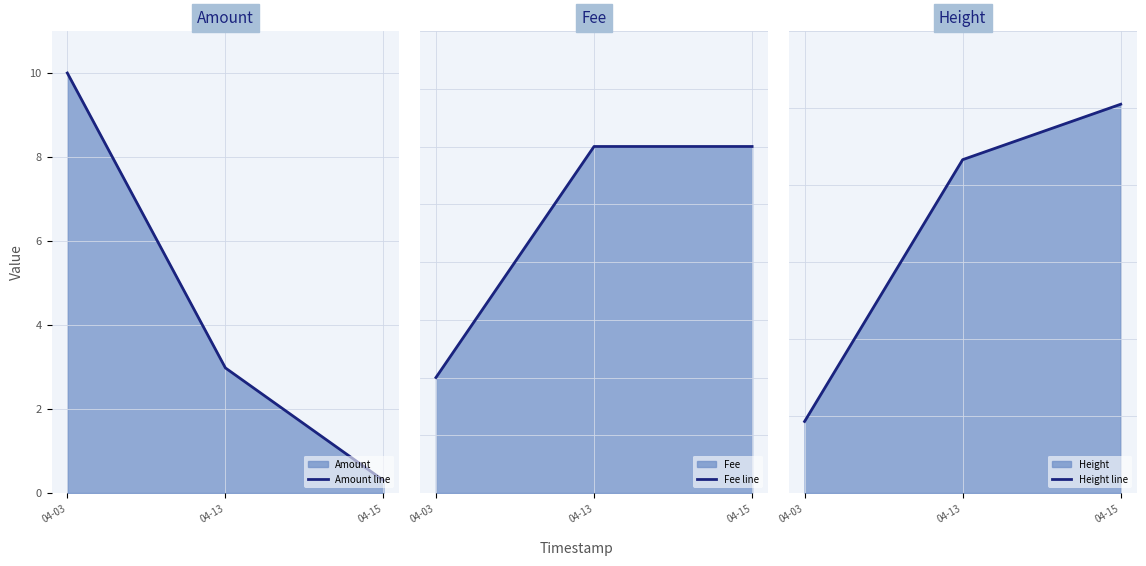

The Height line series shows 414329.0 at 04-13. True or false?

True